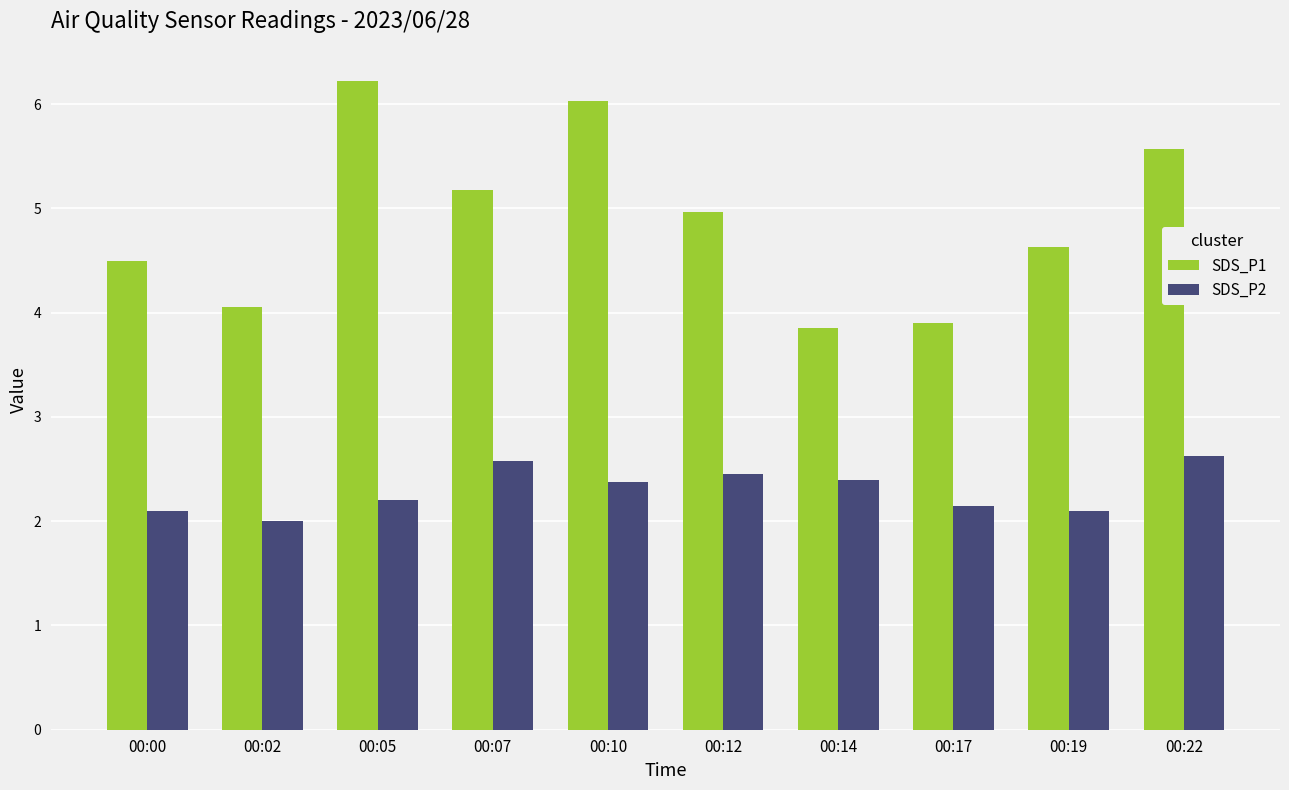

Which series has the widest spread of values?

SDS_P1